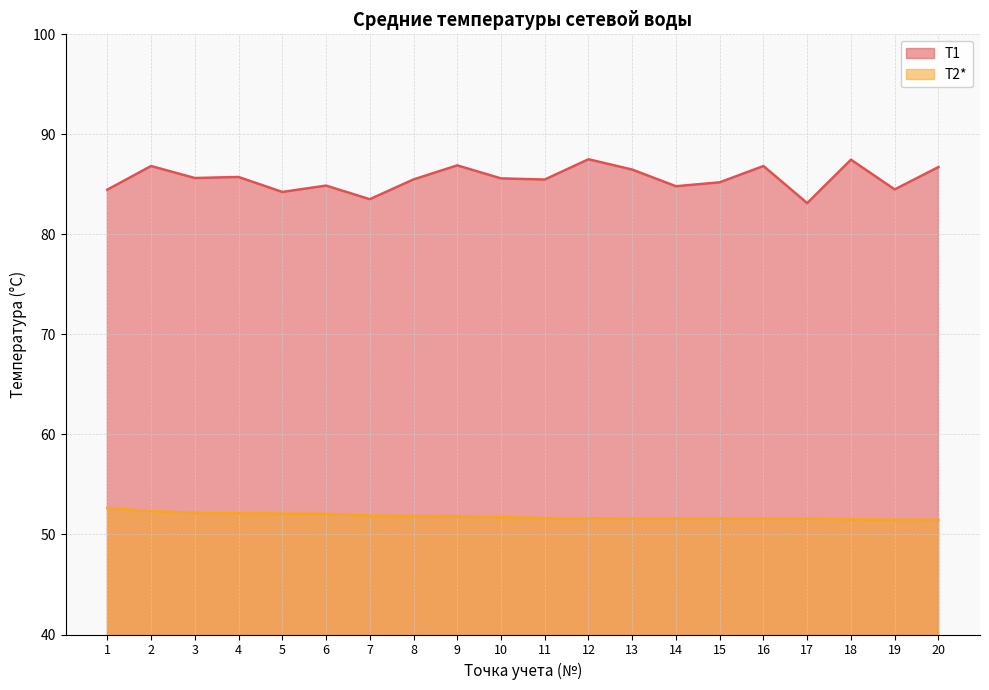

Does the chart display data point markers on the line(s)?

No